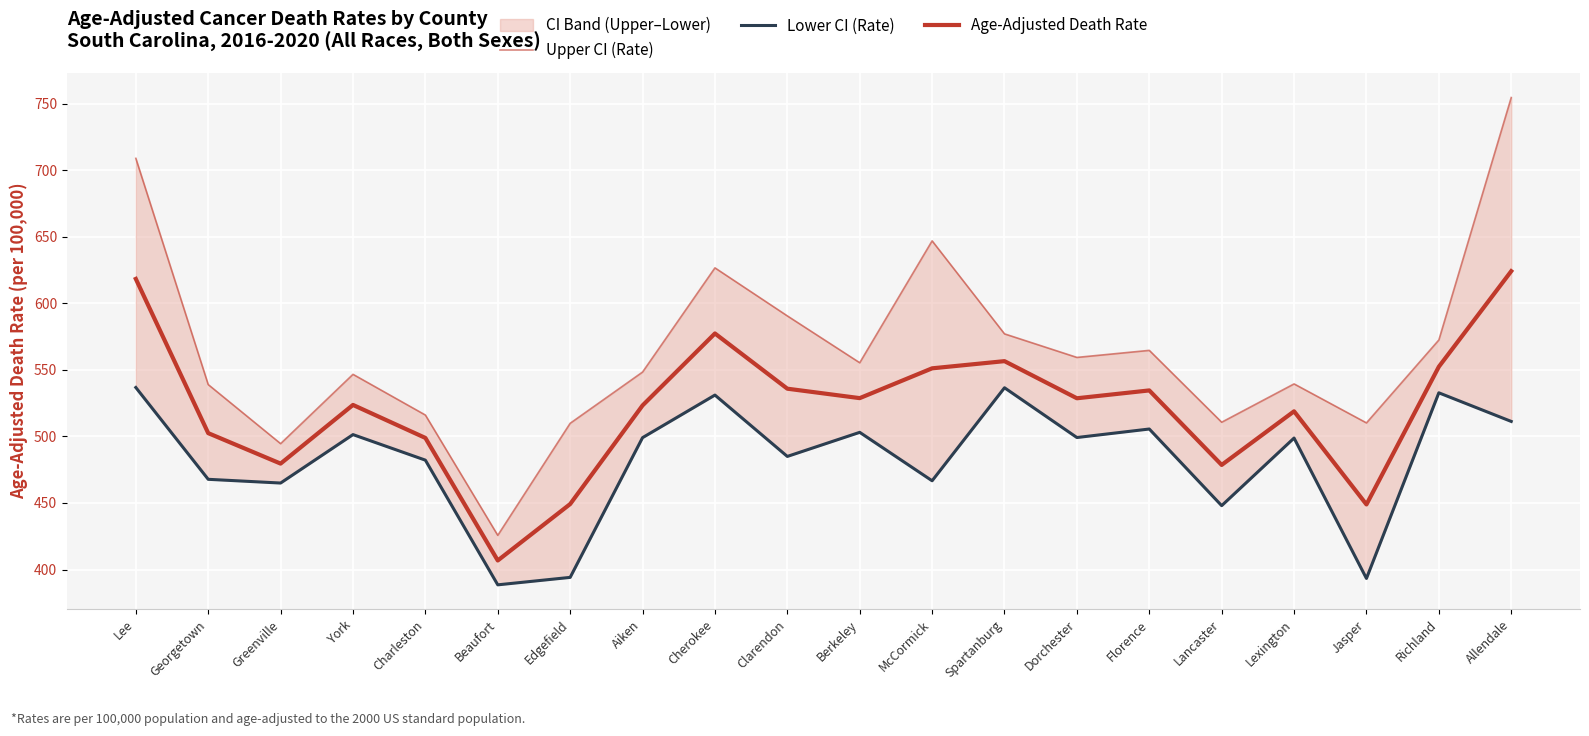

What is the difference between the highest and lowest values at Clarendon?

105.6